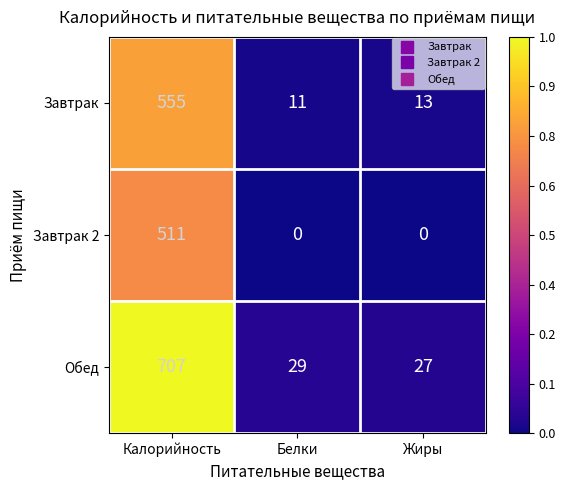

At Белки, list the series in order from largest to smallest.

Обед, Завтрак, Завтрак 2